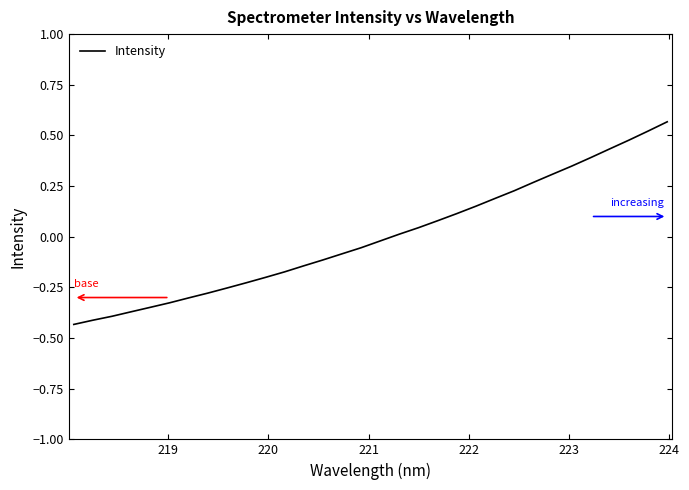

What is the difference between the maximum and minimum values?

1.0